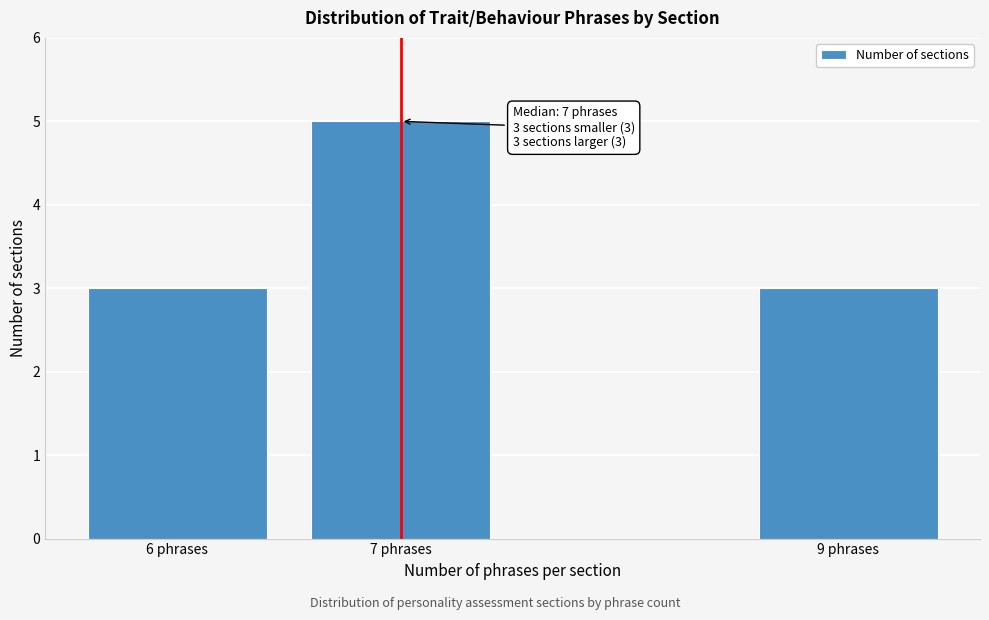

Reading left to right, extract all data points from this chart.

3	5	3